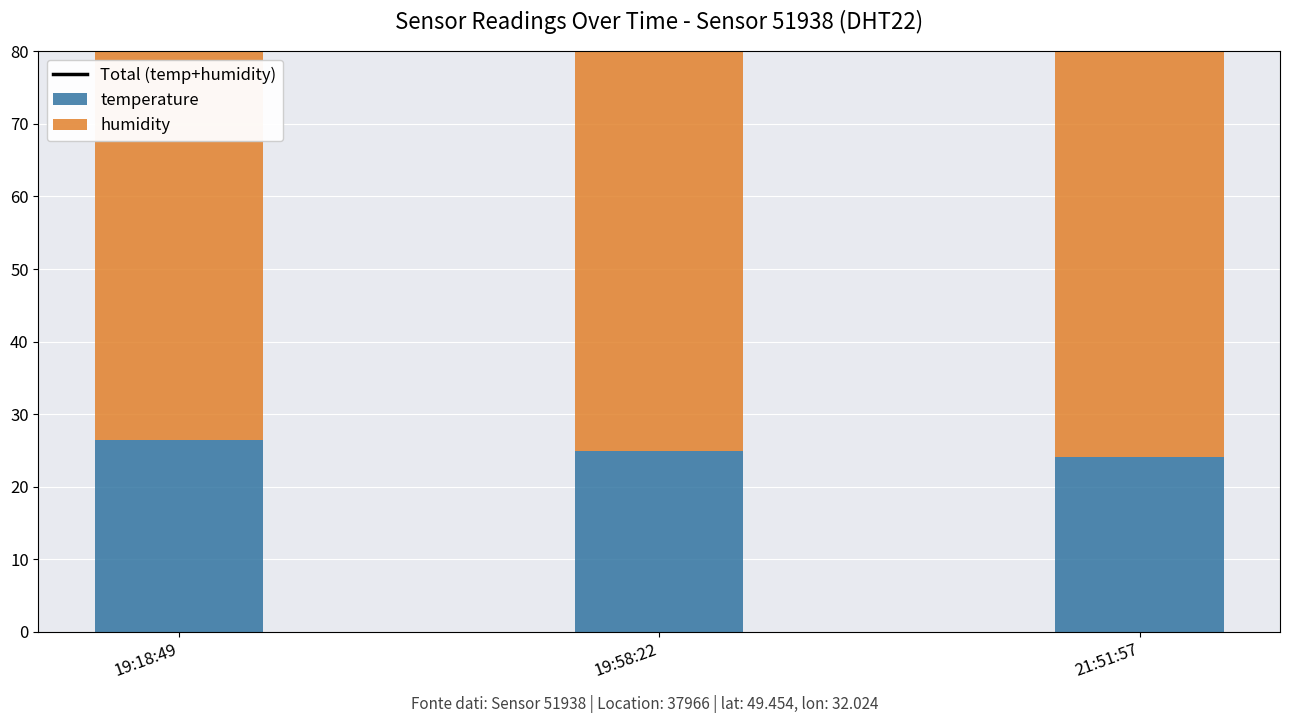

How many values in the humidity series exceed 59?

2